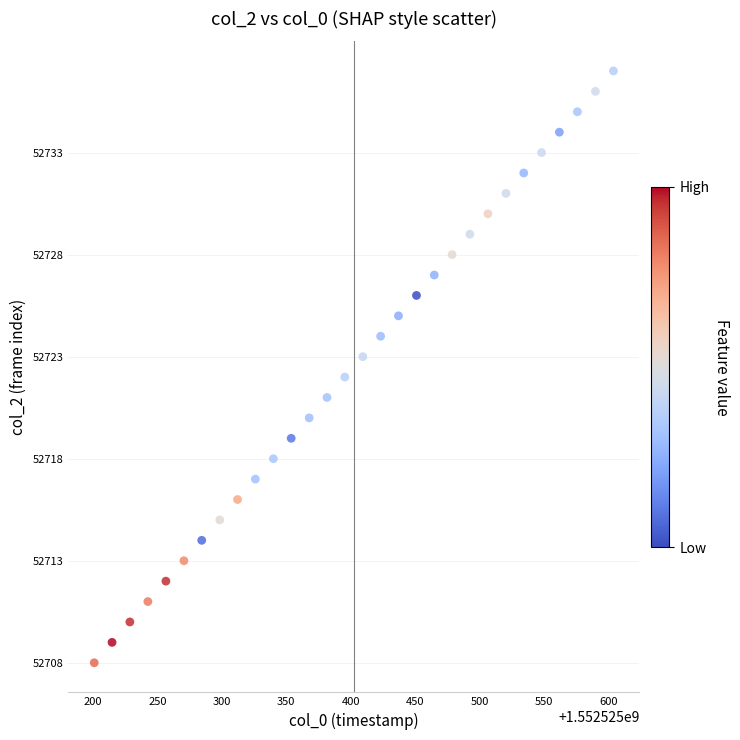

What is the range of Y values (max minus min)?

29